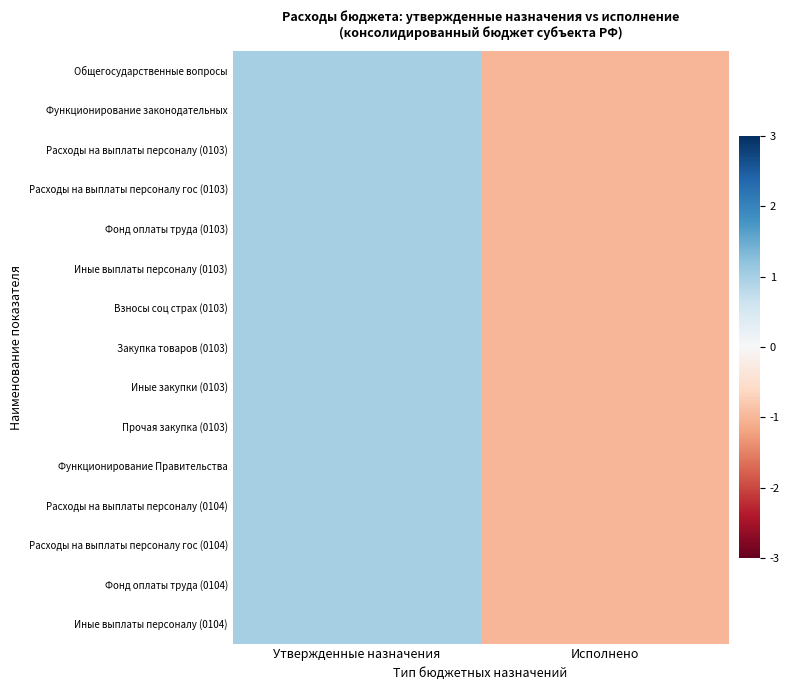

Rank the series at Утвержденные назначения from highest to lowest value.

Общегосударственные вопросы, Фонд оплаты труда (0104), Иные выплаты персоналу (0104), Функционирование законодательных, Расходы на выплаты персоналу (0103), Расходы на выплаты персоналу гос (0103), Фонд оплаты труда (0103), Взносы соц страх (0103), Закупка товаров (0103), Иные закупки (0103), Прочая закупка (0103), Функционирование Правительства, Расходы на выплаты персоналу (0104), Расходы на выплаты персоналу гос (0104), Иные выплаты персоналу (0103)